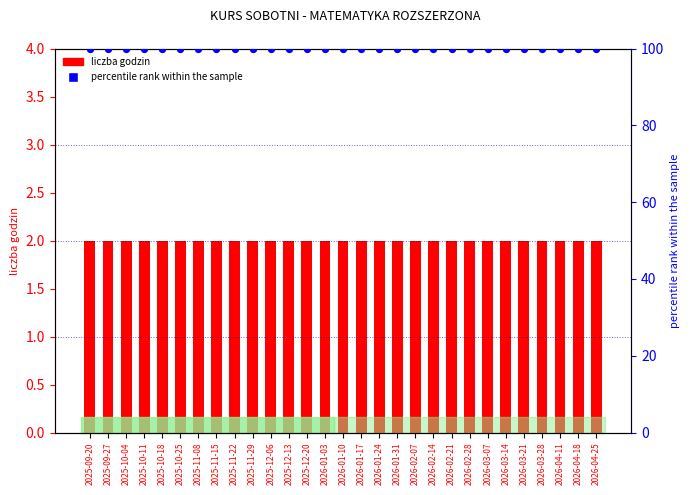

Which series has the largest Y range (max minus min)?

liczba godzin